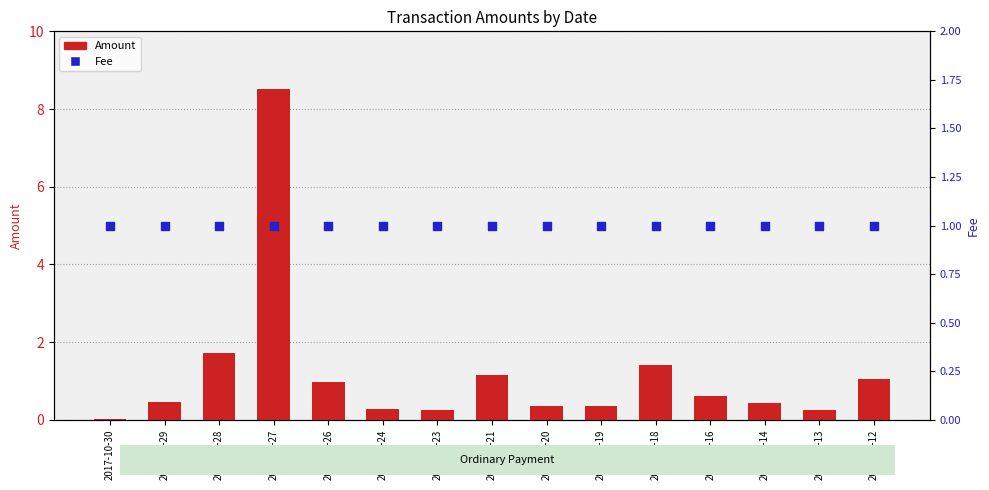

Which series has the widest spread of Y values?

Amount